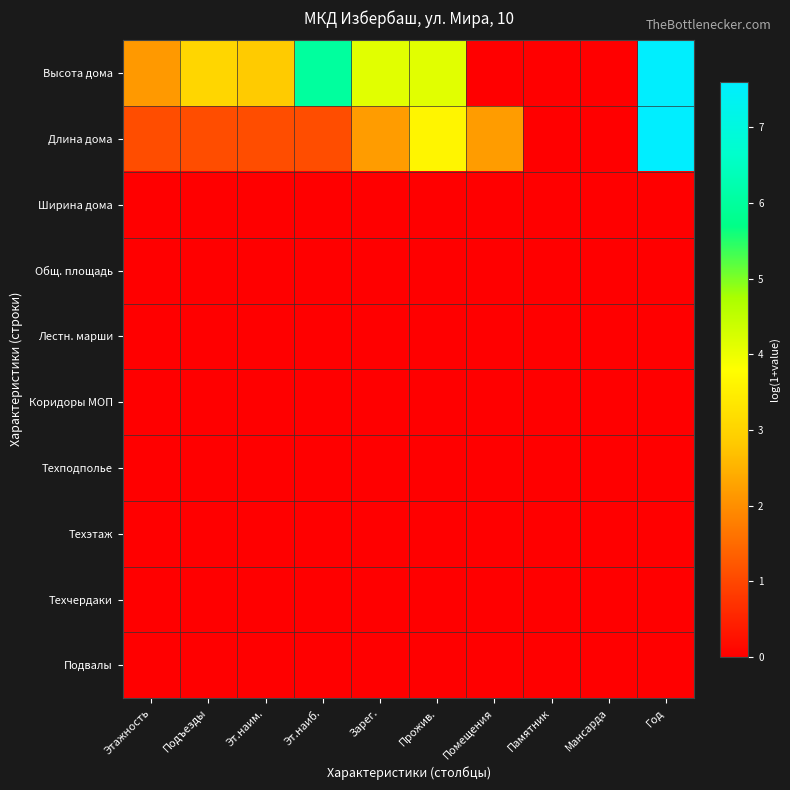

At how many categories does at least one series exceed 0?

8